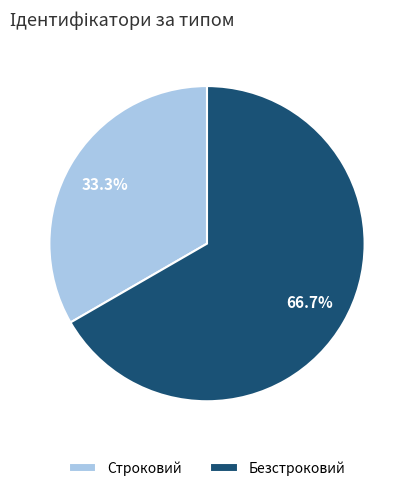

How many slices are in this pie chart?

2